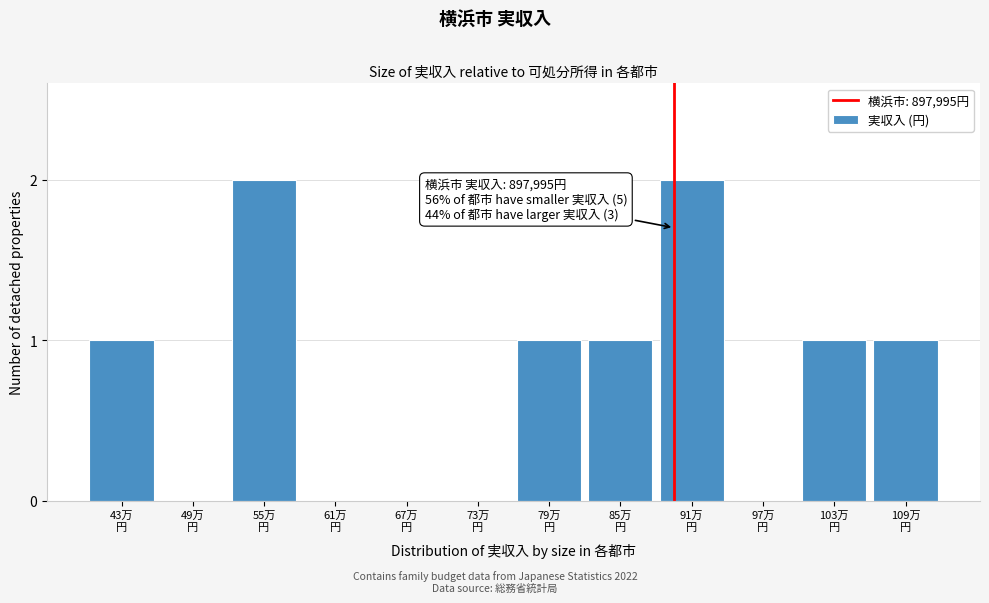

What is the sum of all values?

9